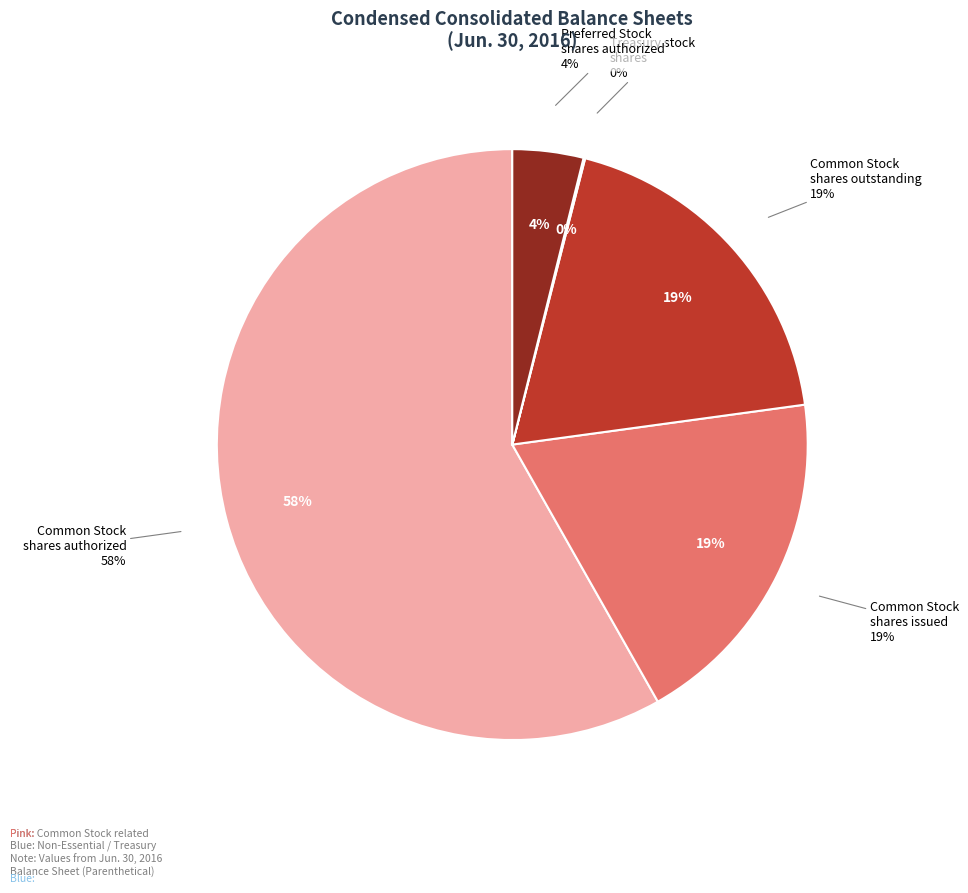

What is the change in value from Common Stock shares authorized to Preferred Stock shares authorized?

-70000000